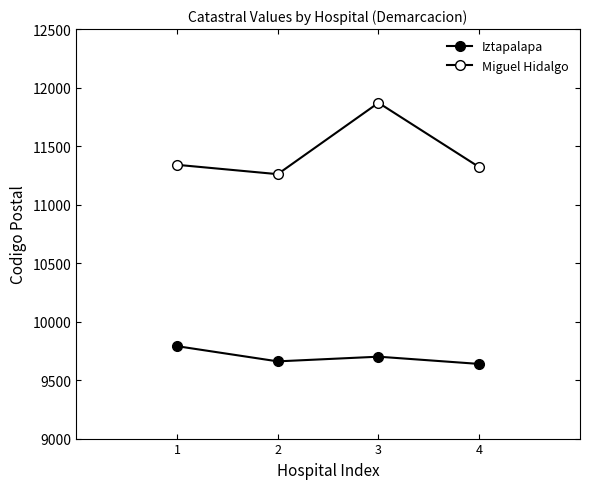

How many distinct data groups are displayed?

2